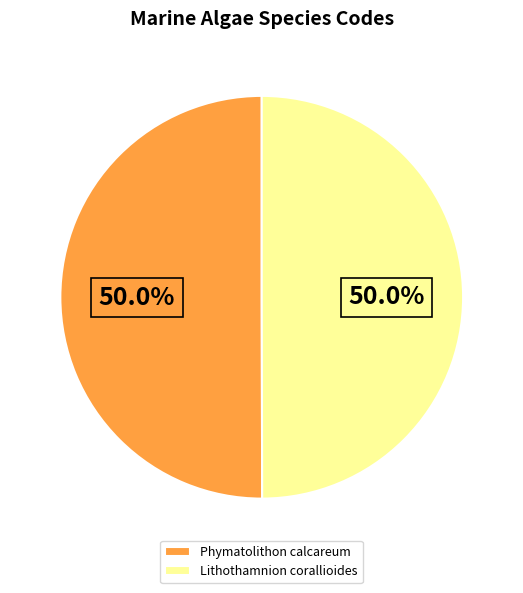

Approximately how many times larger is the value at Phymatolithon calcareum compared to Lithothamnion corallioides?

1.0